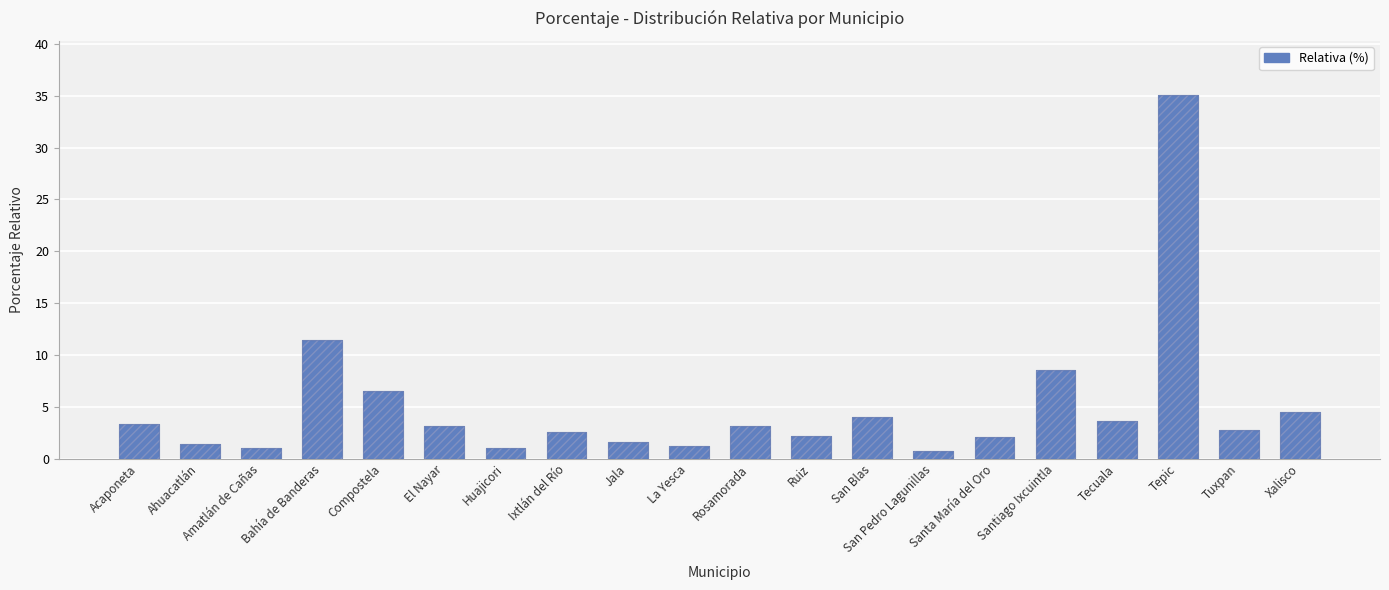

Which label corresponds to the largest value in the chart?

Tepic